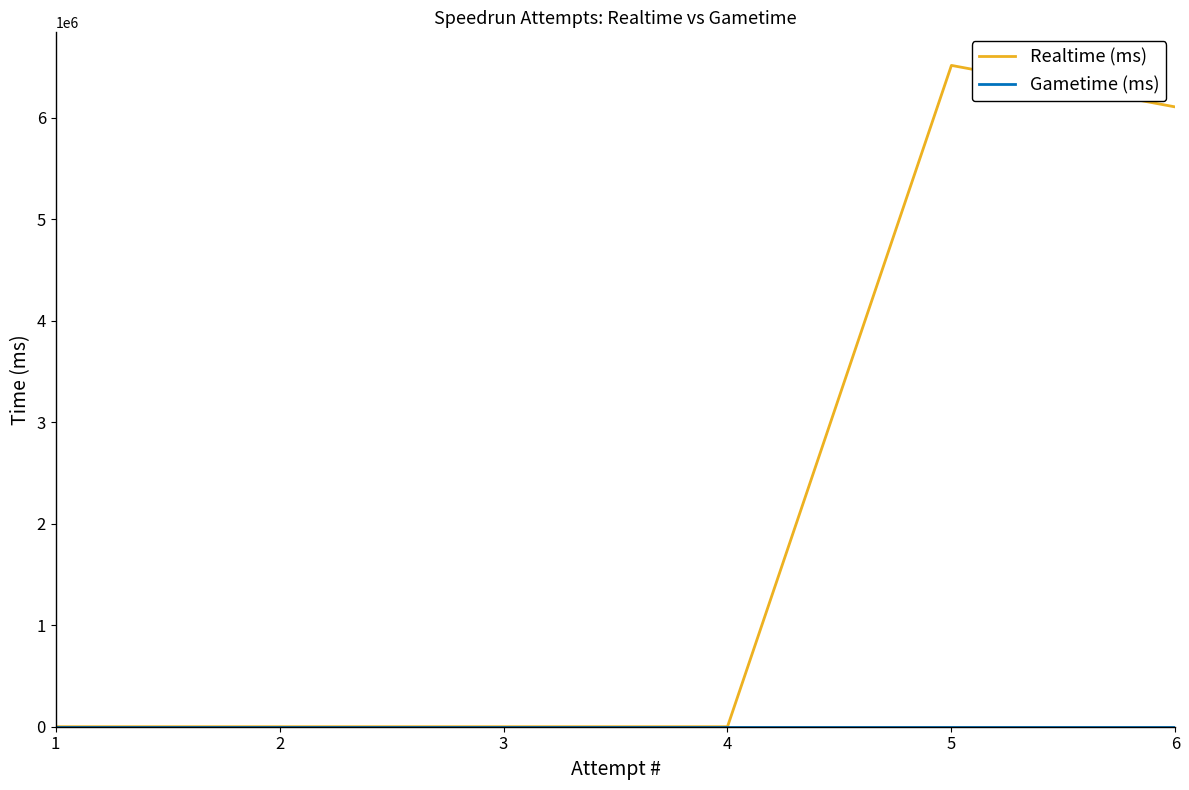

The value of Gametime (ms) at 4 is 0. True or false?

True